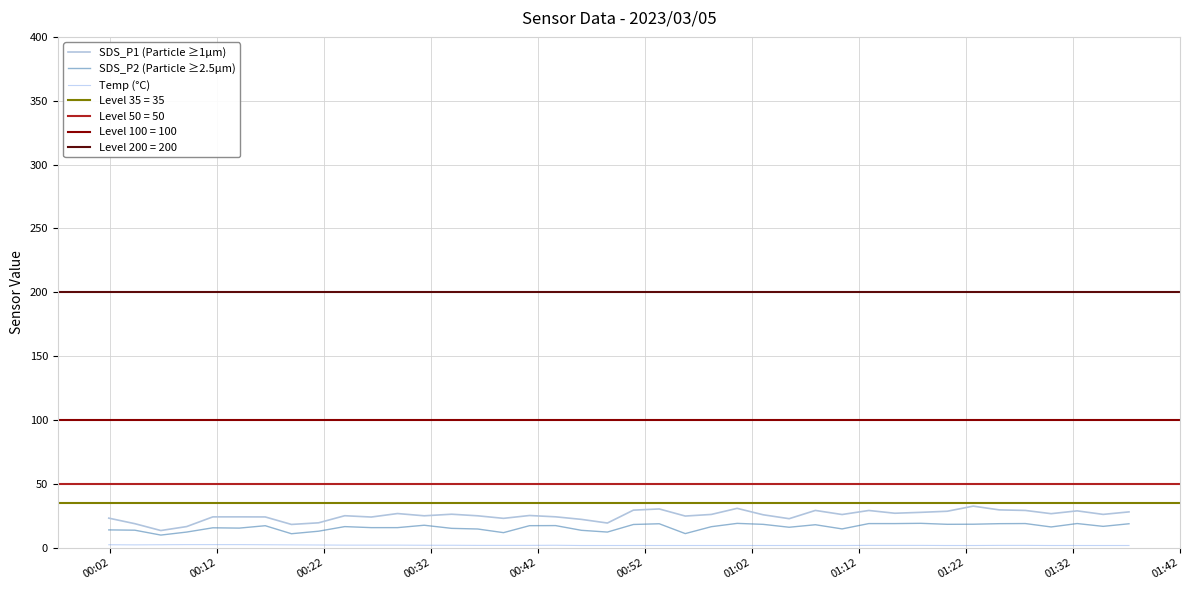

What is the minimum value for SDS_P1 (Particle ≥1µm)?

13.4